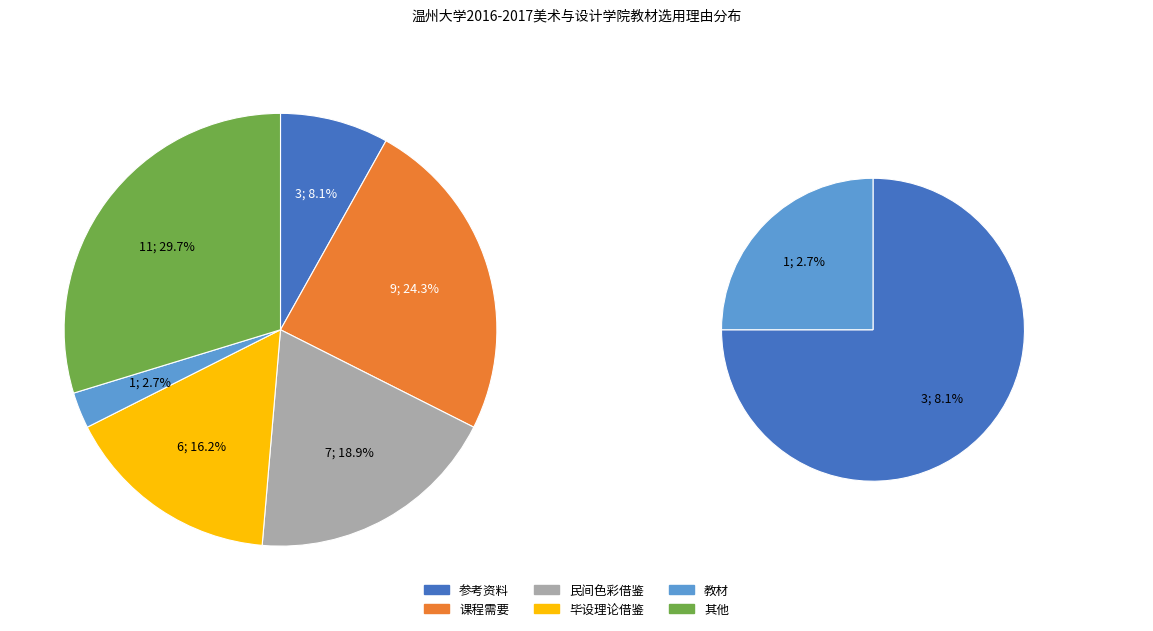

What is the ratio of the value at 参考资料 to the value at 教材?

3.0